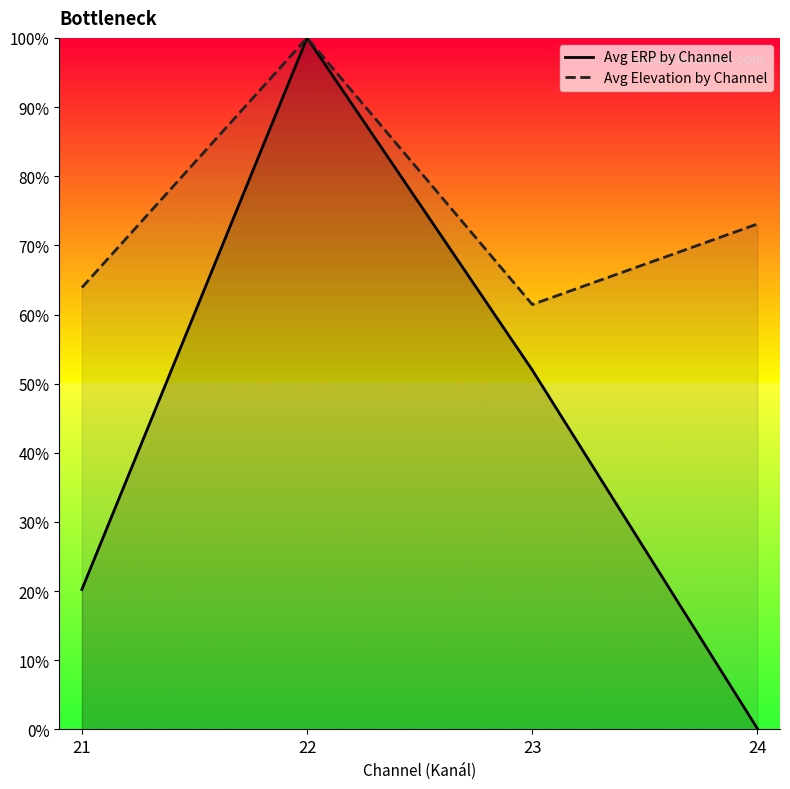

Is it true that Avg Elevation by Channel equals 1.7 at 22?

False